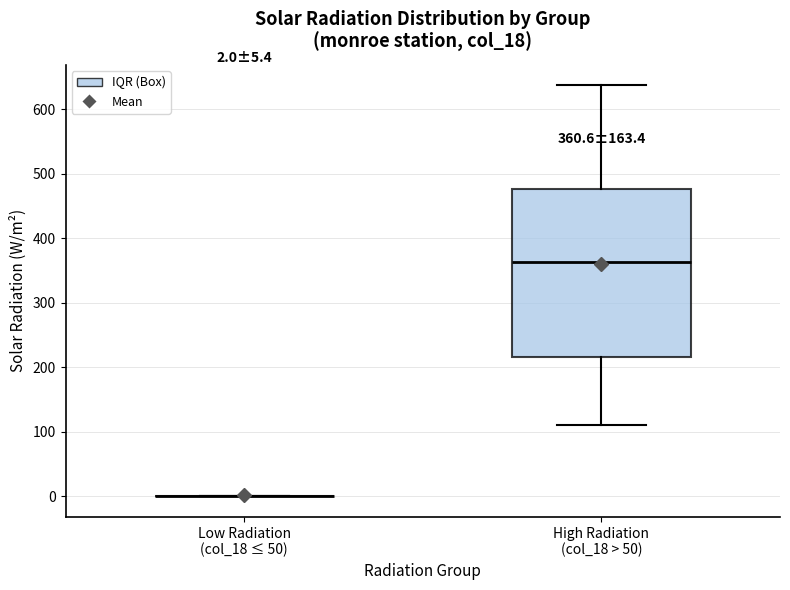

Comparing the boxes themselves (not the whiskers), which one is the tallest?

High Radiation (col_18 > 50)